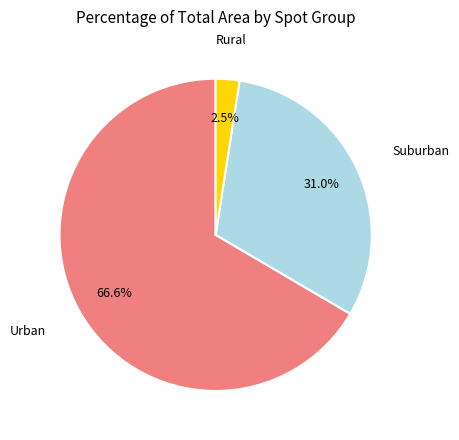

Is there any slice that represents more than half of the pie?

Yes